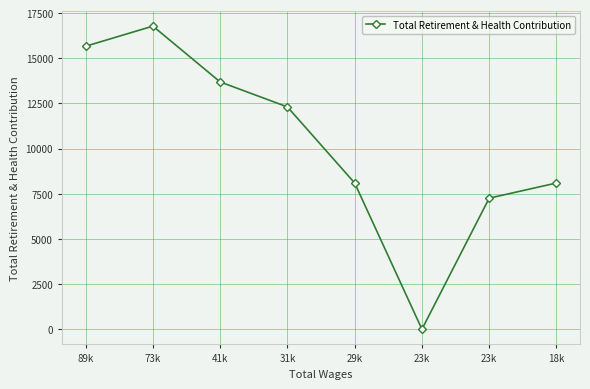

How many values are above zero?

7